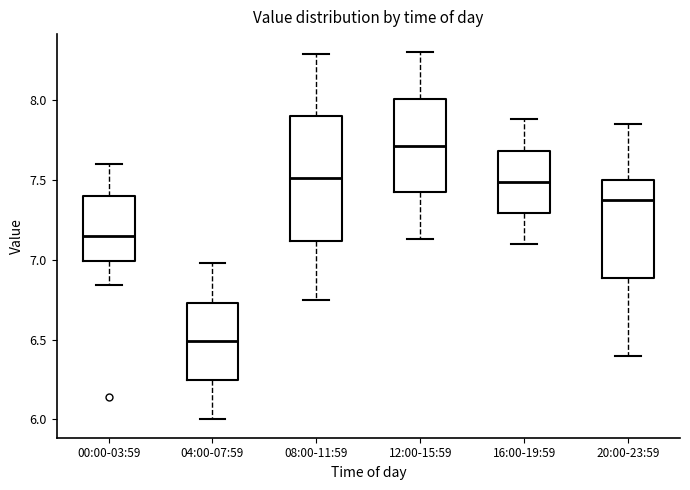

Comparing the boxes themselves (not the whiskers), which one is the tallest?

08:00-11:59